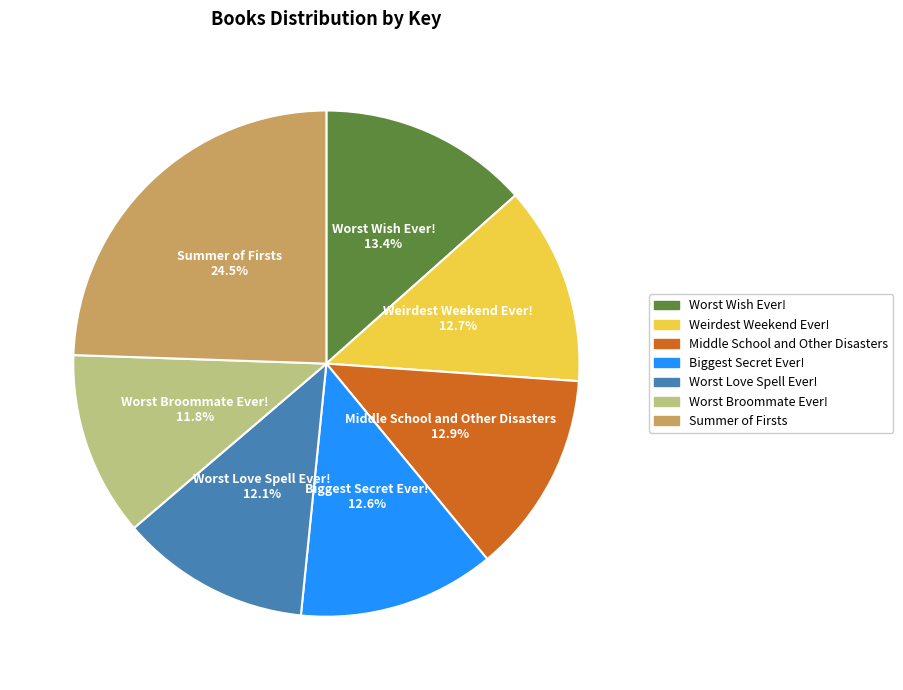

To the nearest percent, what is the difference between the largest and smallest slice percentages?

13%